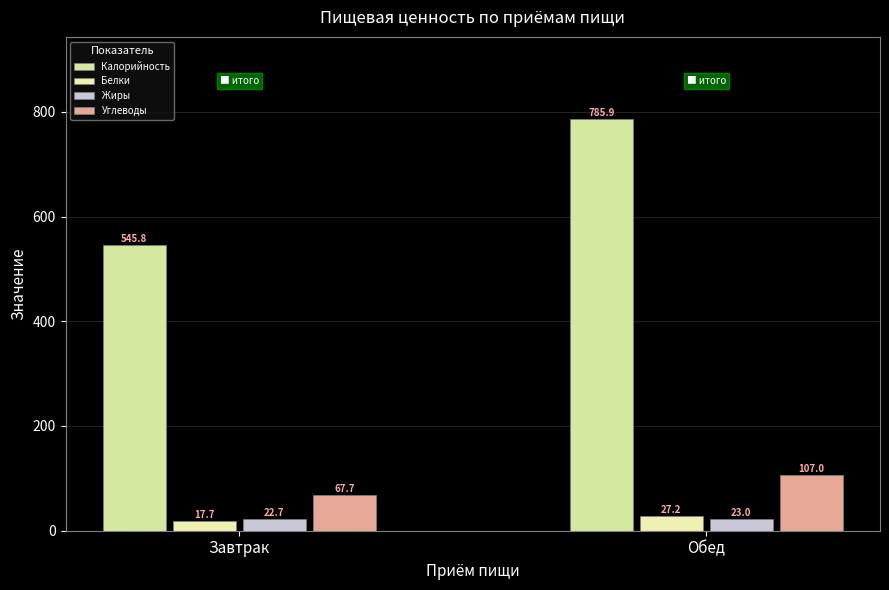

How many values in the Калорийность series are below 785?

1